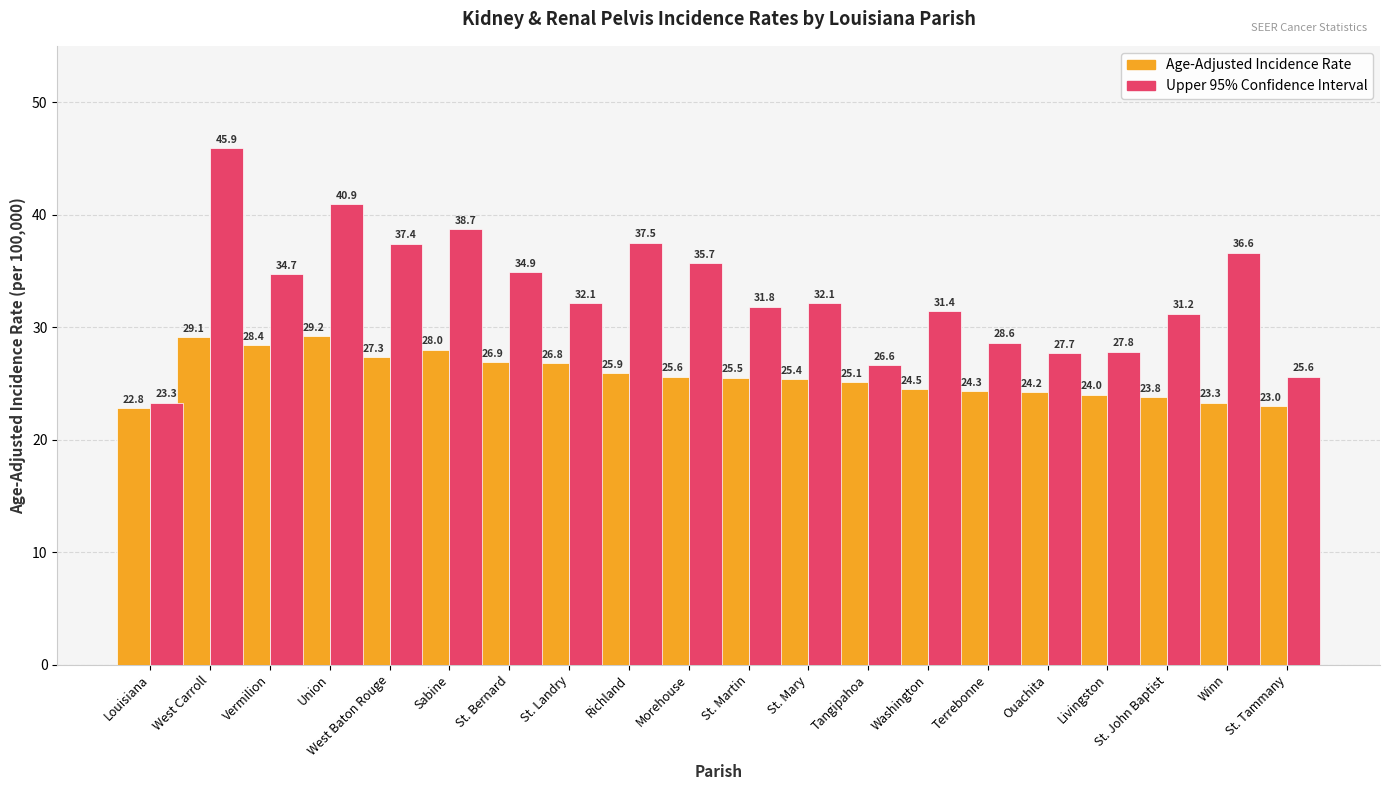

Does the chart contain stacked bars?

No